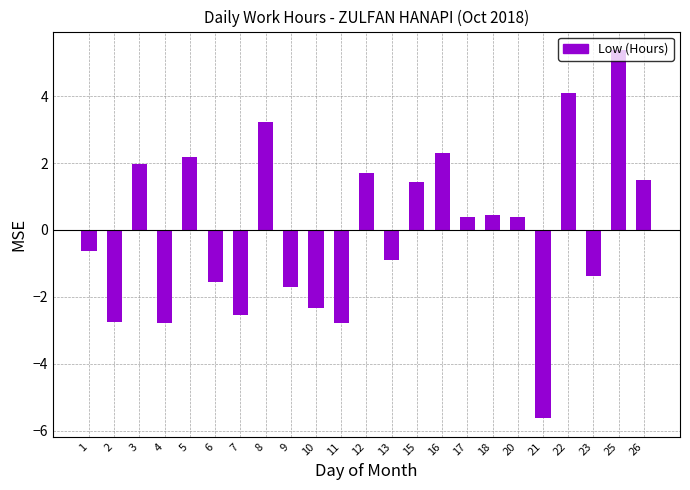

What is the sum of the values at 7 and 23?

-3.9